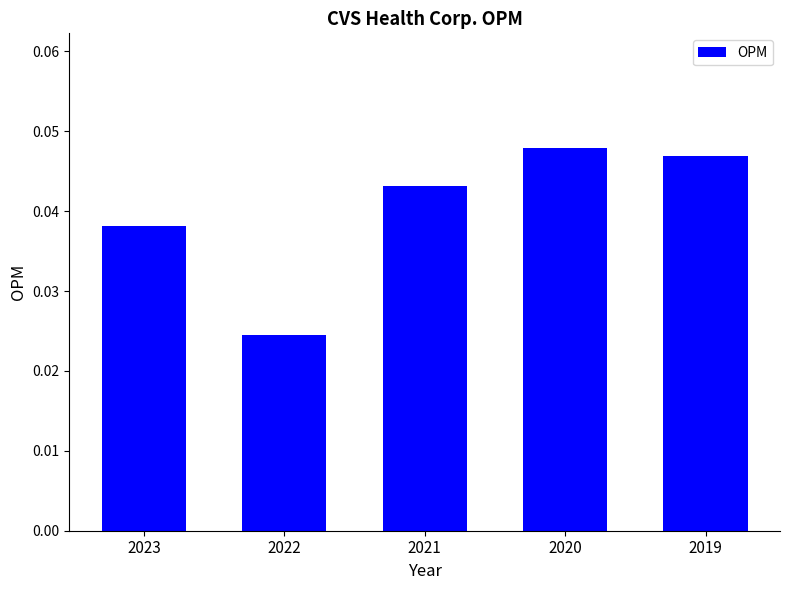

Which category has the lowest value across all series?

2022